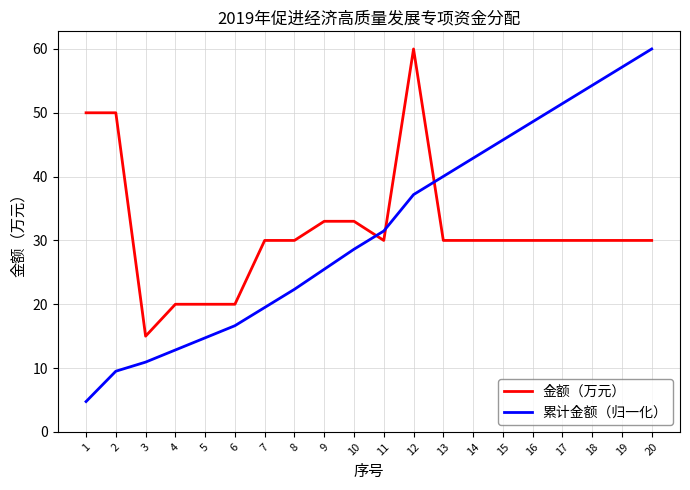

How many lines are shown in the chart?

2